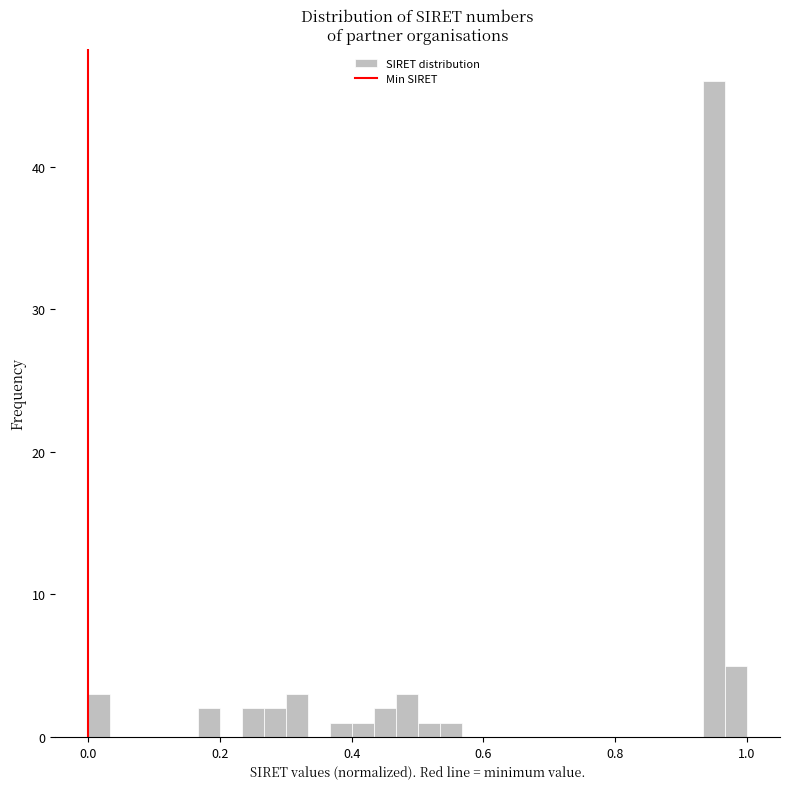

Read against the x-axis, roughly where is the centre of the tallest bar?

0.96